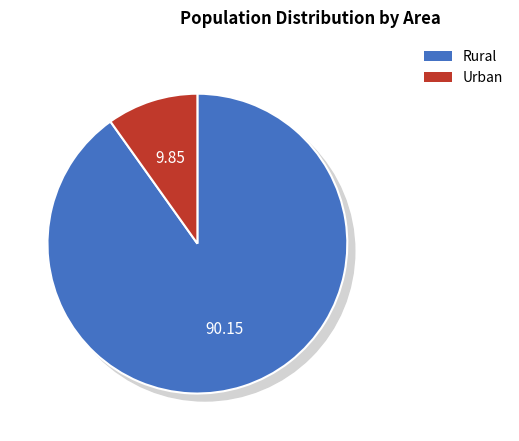

What percentage is NOT represented by Urban?

90.1%